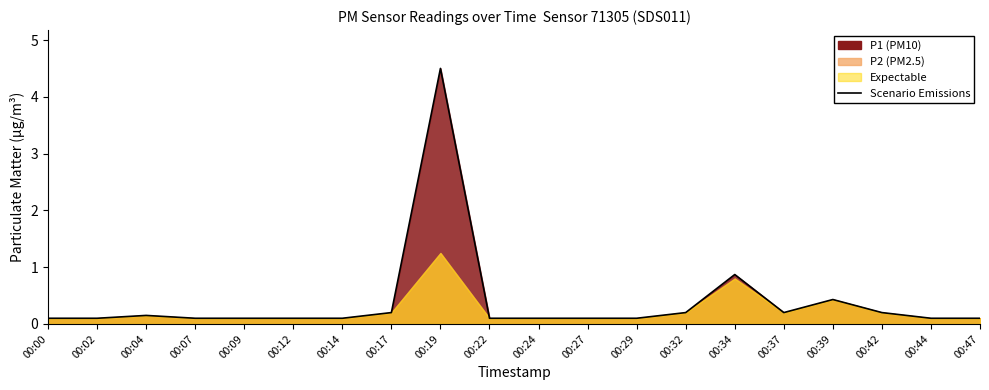

Reading left to right, extract all data points from this chart.

00:00=0.1	00:02=0.1	00:04=0.1	00:07=0.1	00:09=0.1	00:12=0.1	00:14=0.1	00:17=0.2	00:19=4.5	00:22=0.1	00:24=0.1	00:27=0.1	00:29=0.1	00:32=0.2	00:34=0.9	00:37=0.2	00:39=0.4	00:42=0.2	00:44=0.1	00:47=0.1